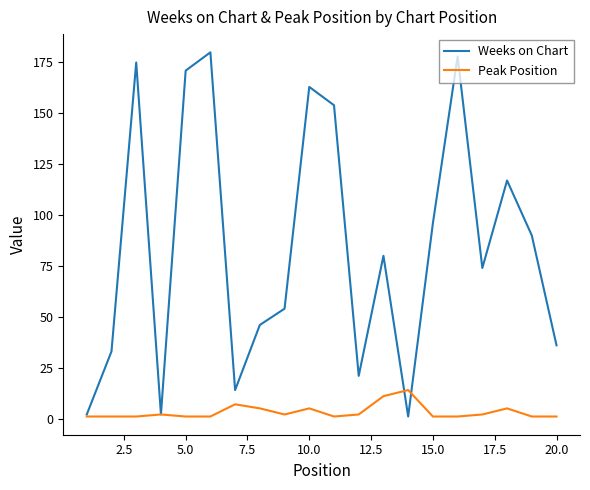

Which series has the largest total across all categories?

Weeks on Chart